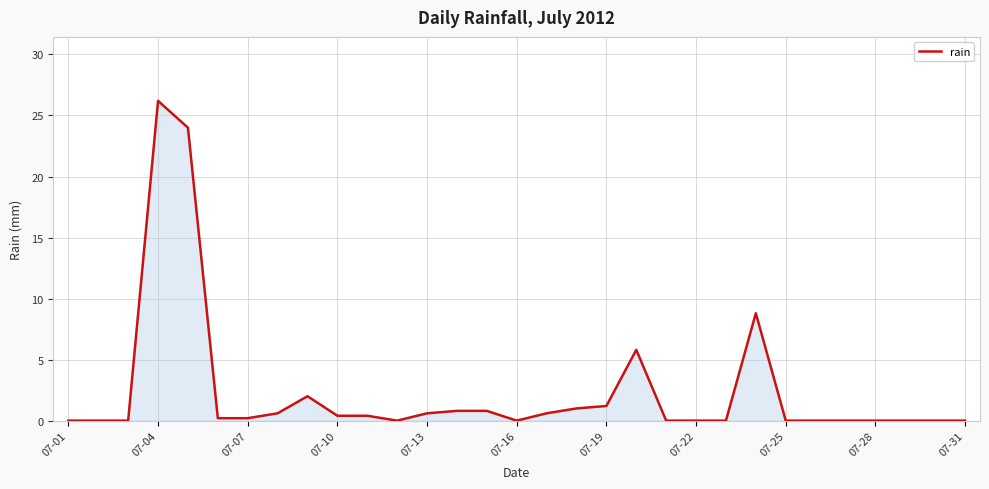

What is the maximum value shown in the chart?

26.2